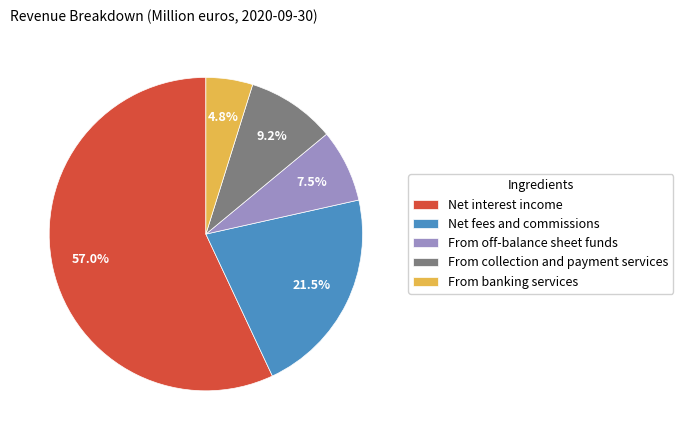

To the nearest percent, what portion does From collection and payment services represent?

9%